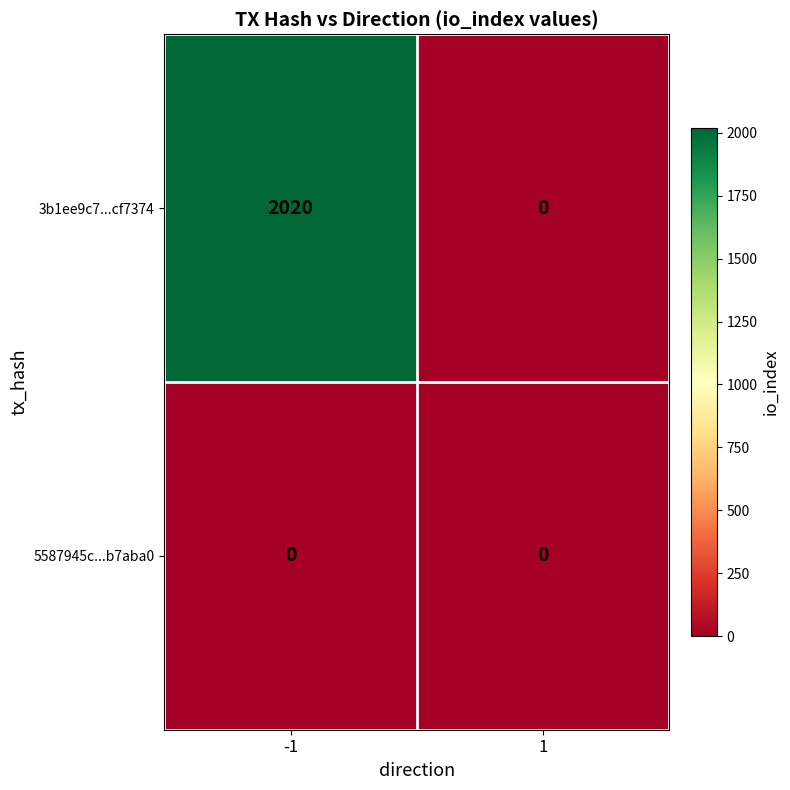

Which series changed the most between -1 and 1?

3b1ee9c7...cf7374